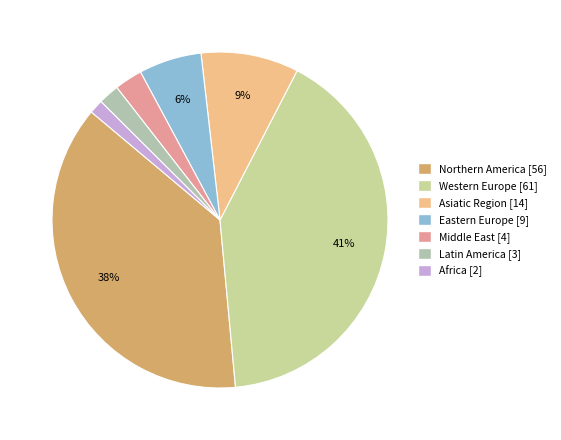

Do Africa and Middle East together represent more than half of the pie?

No